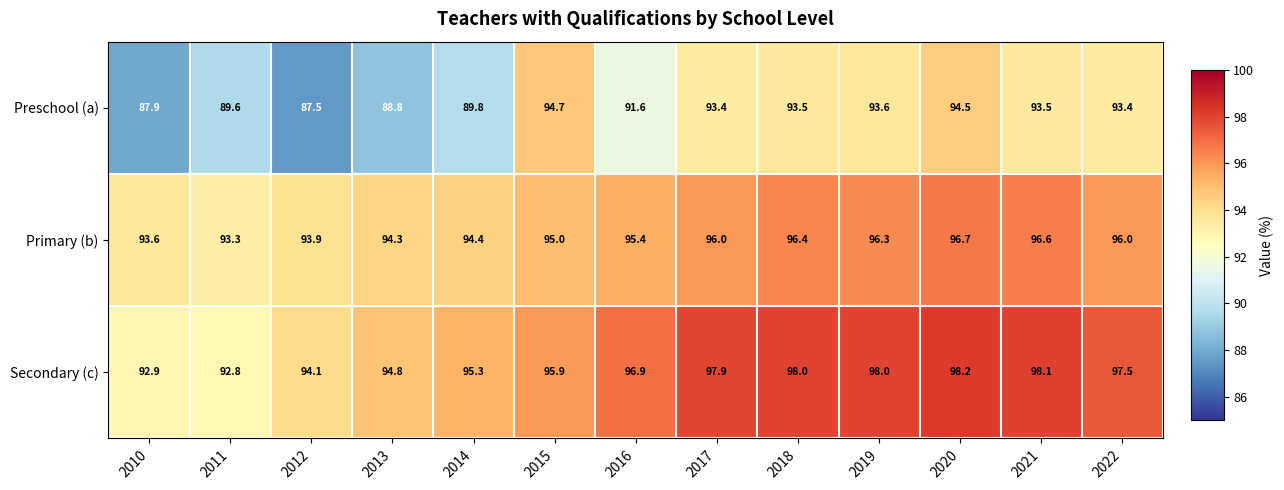

What is the approximate value of Secondary (c) at 2022?

97.5